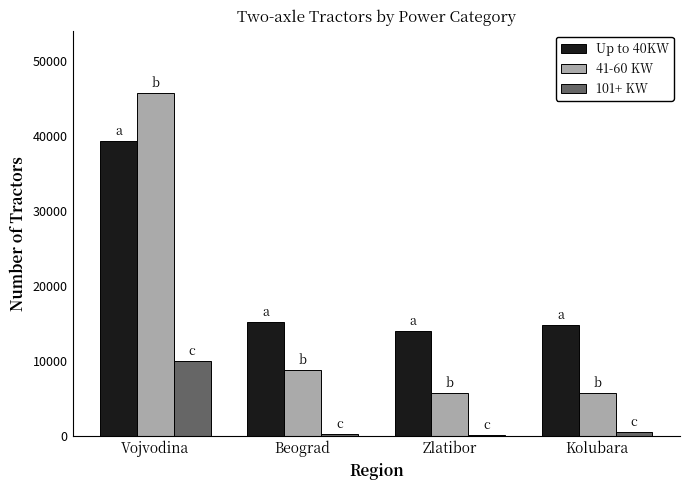

What is the difference between the maximum and minimum values in the Up to 40KW series?

25356